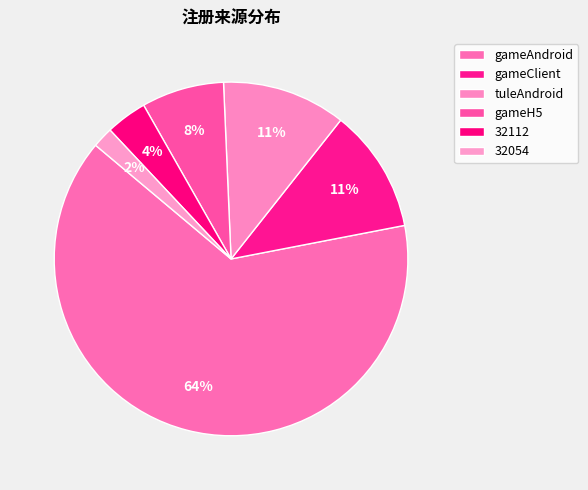

To the nearest percent, what portion does tuleAndroid represent?

11%